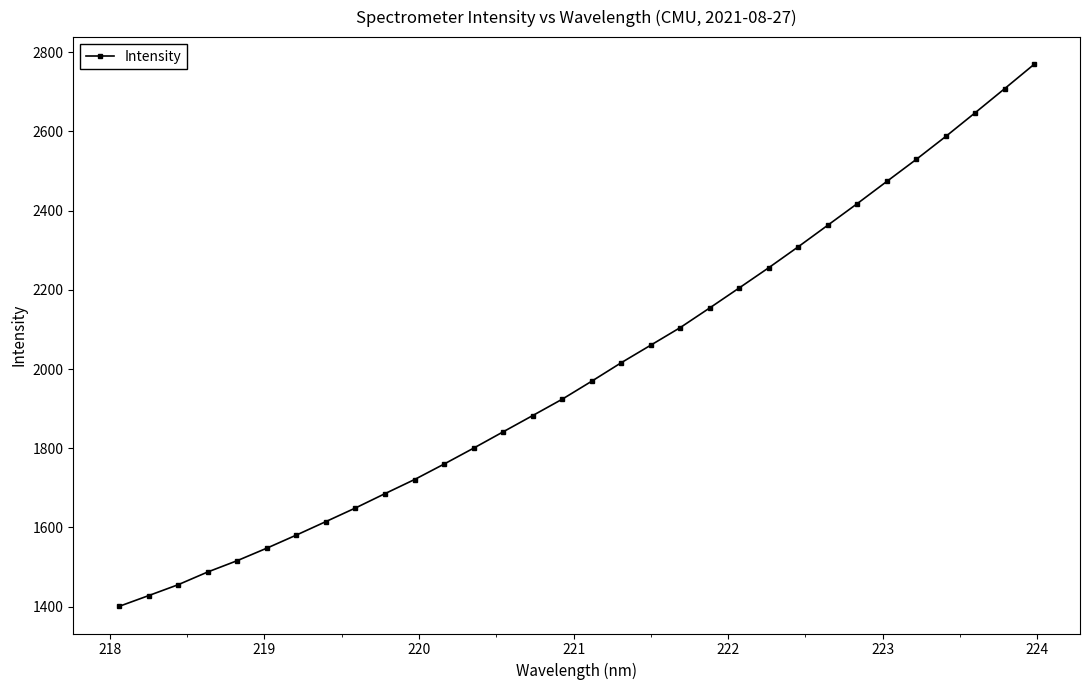

What is the value of the 4th point from the left?

1487.7